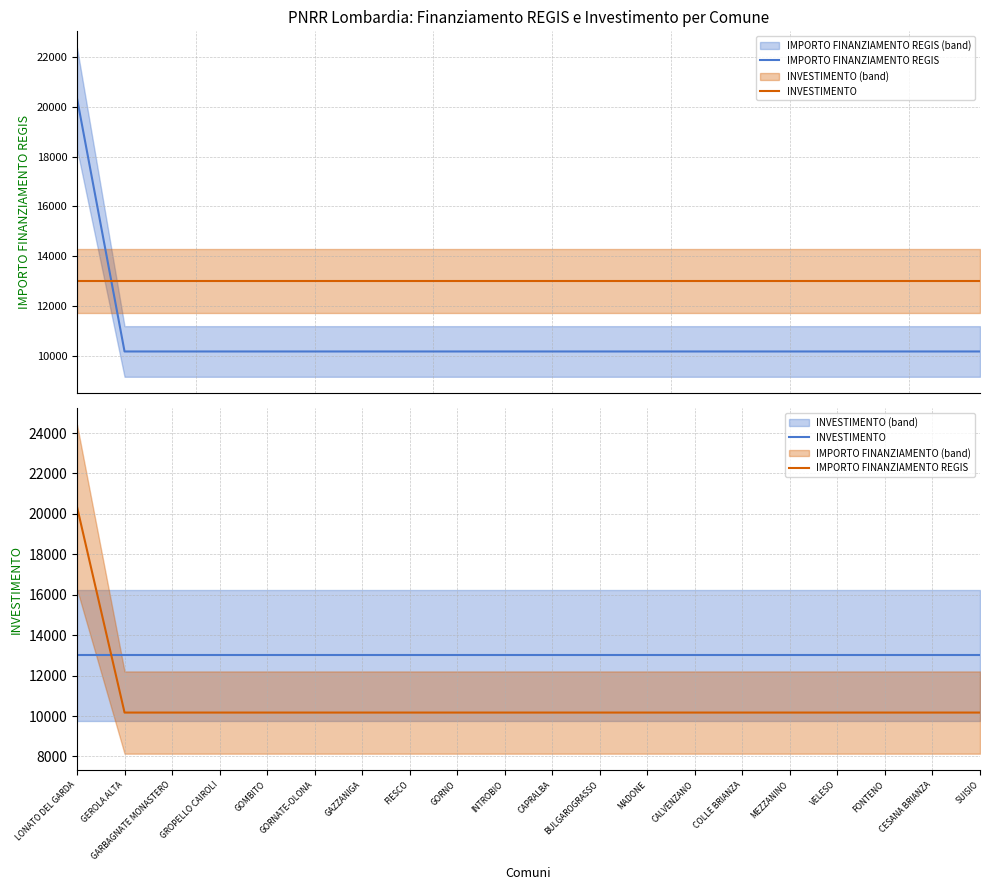

What is the minimum value shown in the chart?

10172